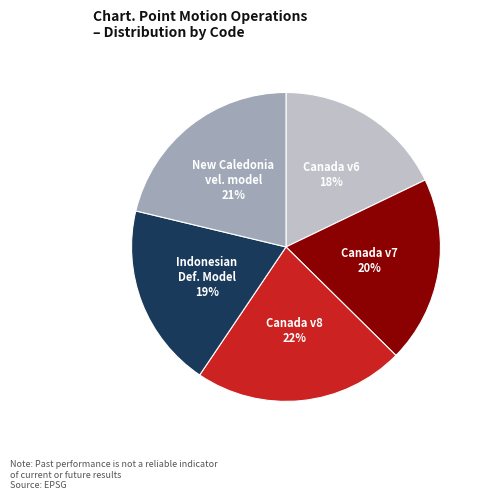

Is there a majority slice in this chart?

No